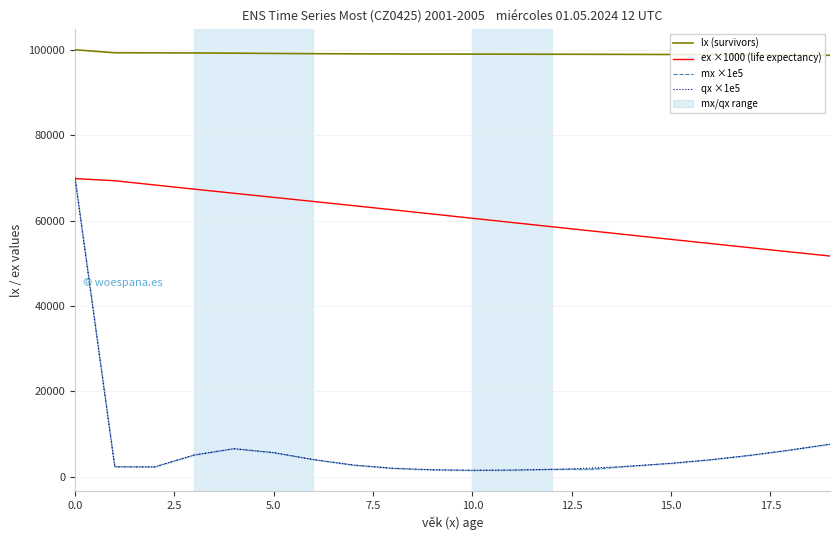

How many categories are shown in the chart?

20